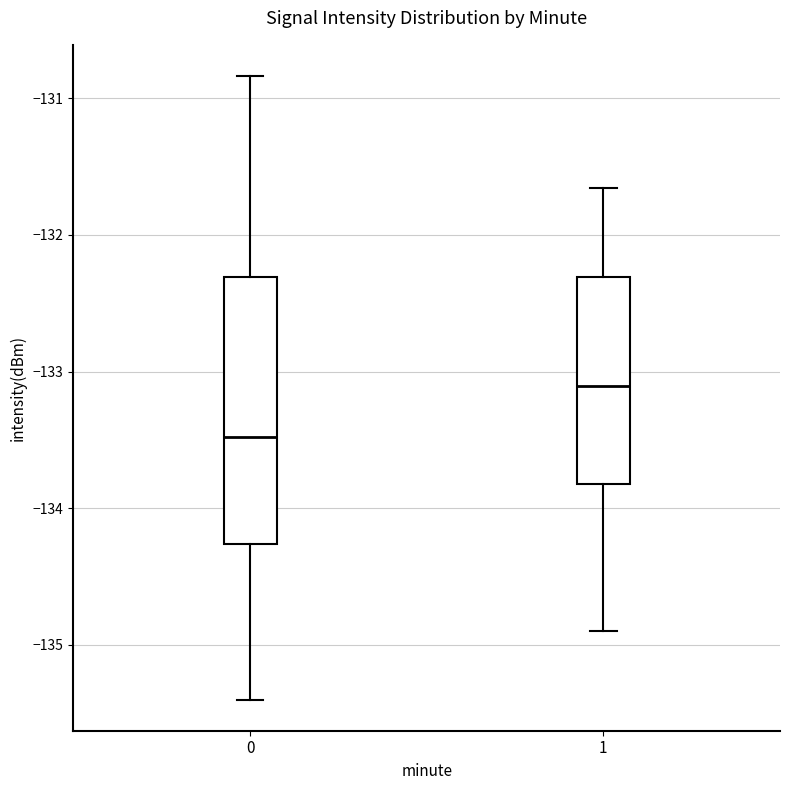

Reading left to right, read every box against the y-axis: the position of its median line, the range the box covers, and the ends of its whiskers. The values are not printed on the chart, so give them approximately, as read against the axis.

0: median -133.5, box -134.3 to -132.3, whiskers -135.4 to -130.8
1: median -133.1, box -133.8 to -132.3, whiskers -134.9 to -131.7